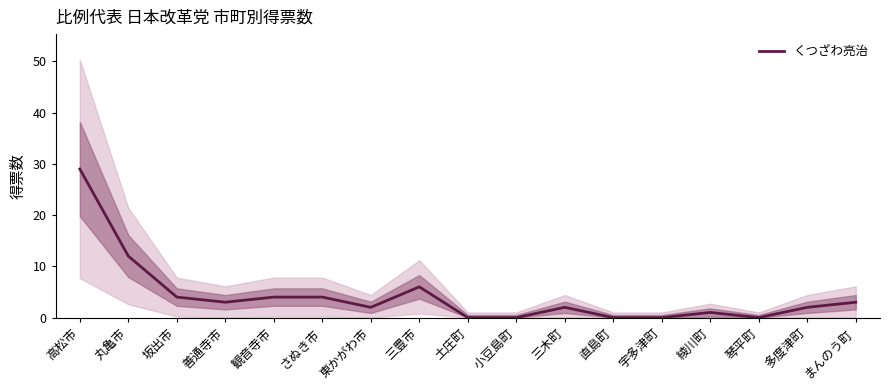

What is the average value?

4